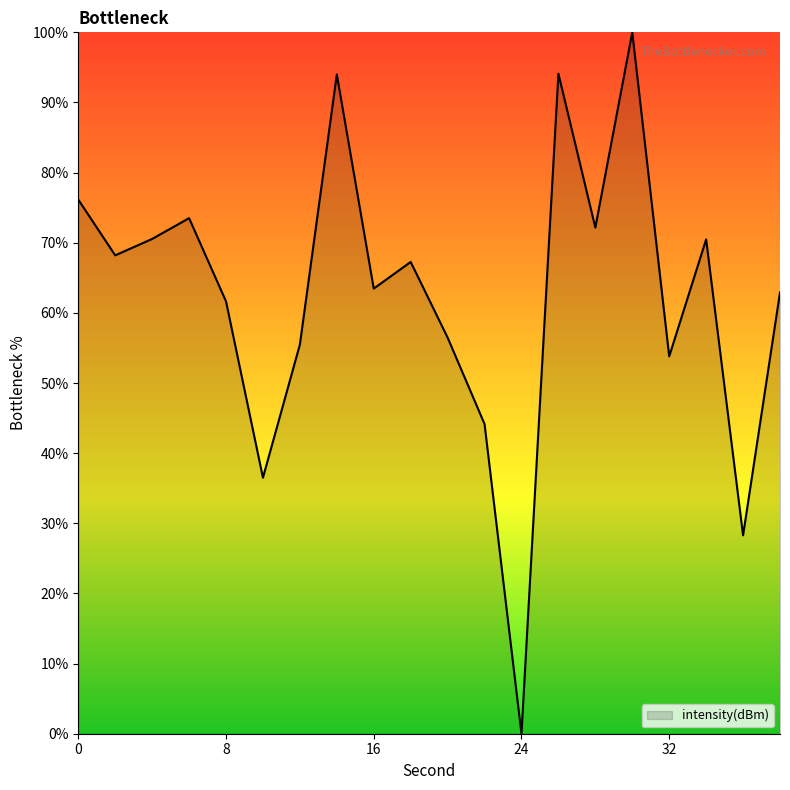

How many positive values are there?

19